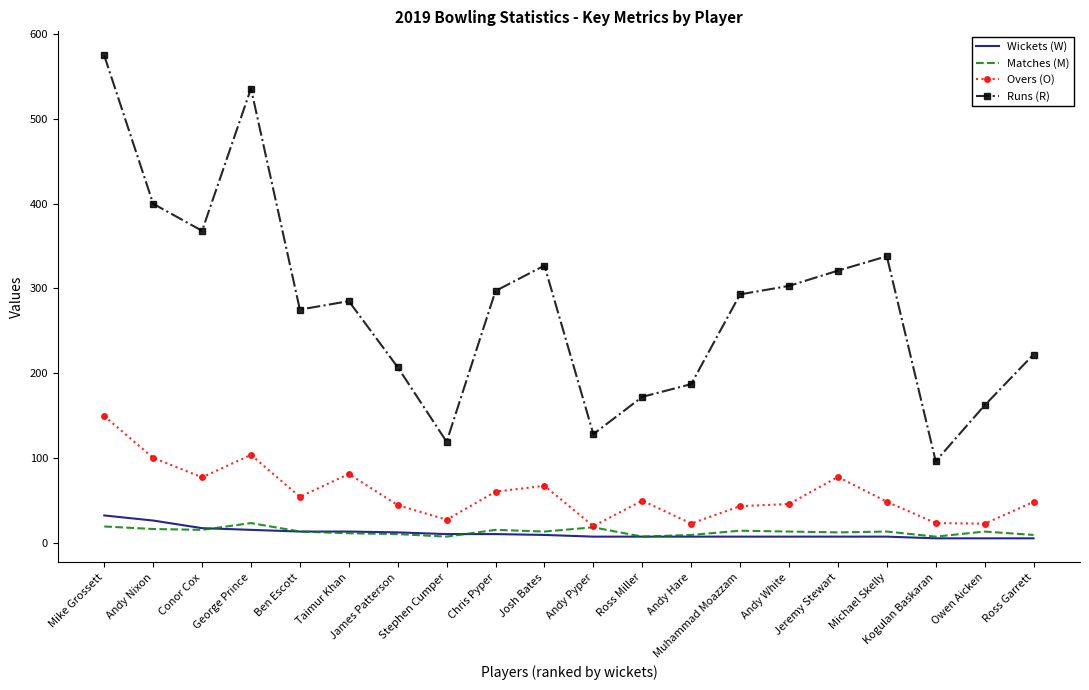

Which series has the largest total across all categories?

Runs (R)